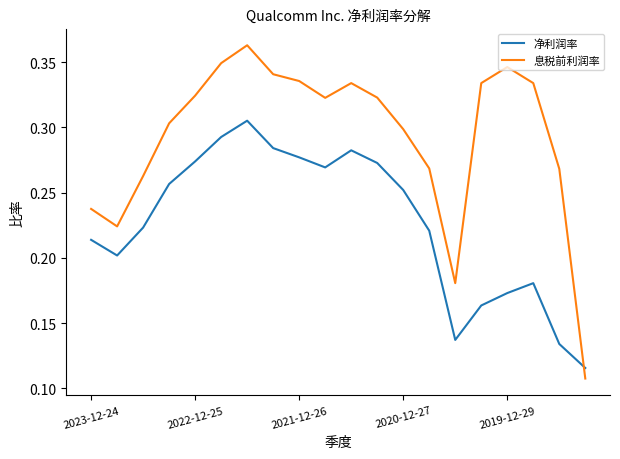

Does the chart display data point markers on the line(s)?

No